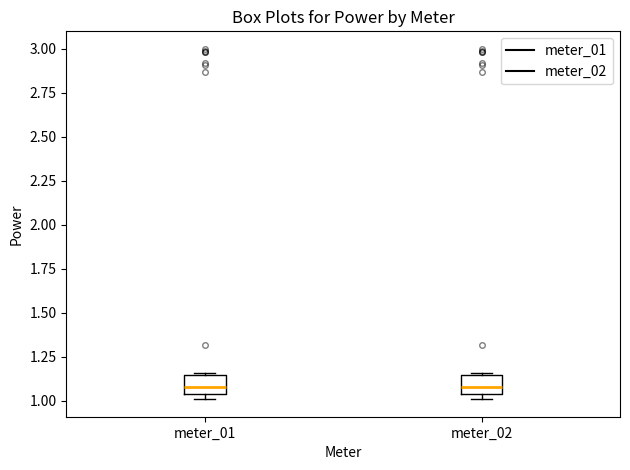

Reading left to right, transcribe this box plot: for each box, give where its median line is, the range the box spans, and where its two whiskers end, as read against the y-axis. The values are not printed on the chart, so give them approximately, as read against the axis.

meter_01: median 1.10, box 1.05 to 1.15, whiskers 1.00 to 1.15
meter_02: median 1.10, box 1.05 to 1.15, whiskers 1.00 to 1.15